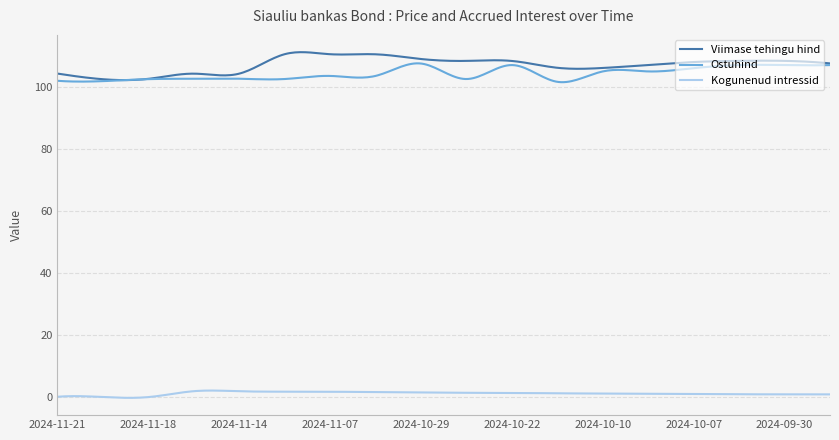

What are all the series names shown in the legend?

Viimase tehingu hind, Ostuhind, Kogunenud intressid